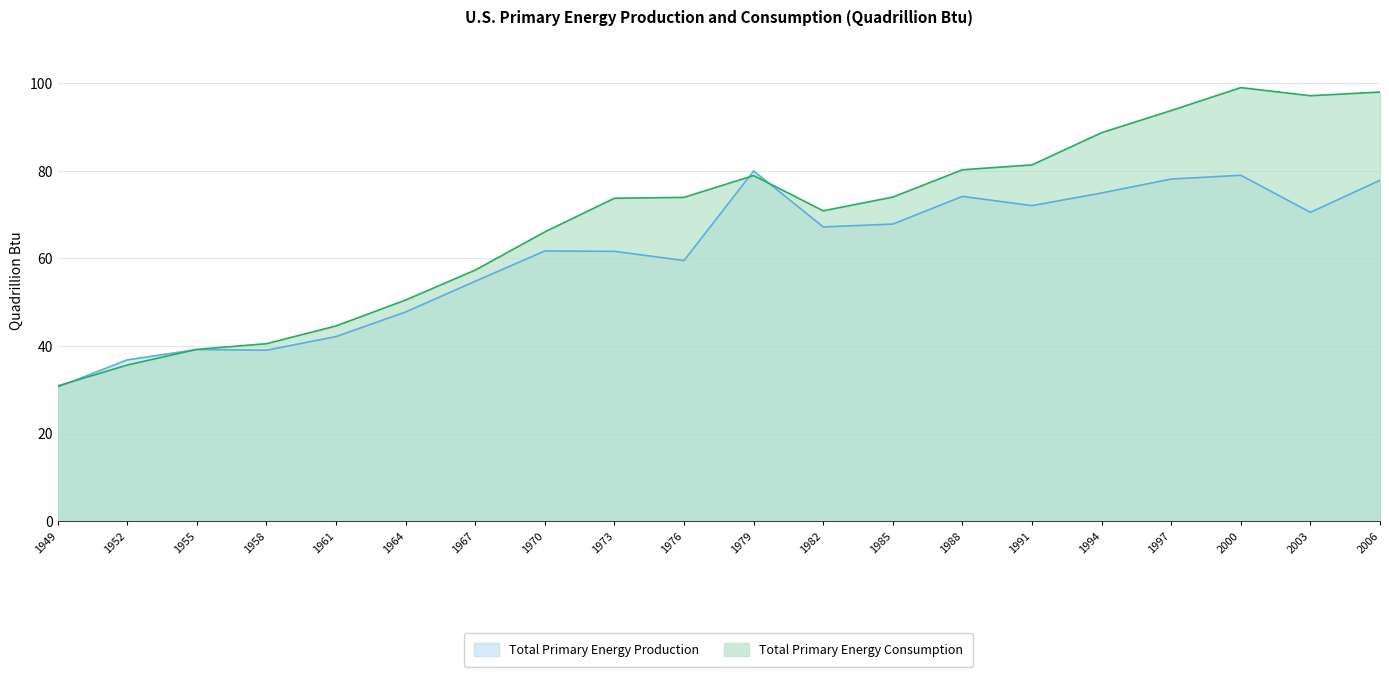

What is the value of the Total Primary Energy Production point at the 9th from the left?

61.6